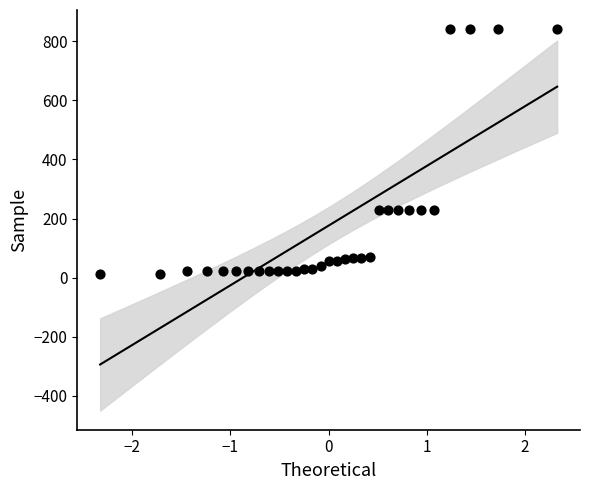

What is the range of Y values (max minus min)?

829